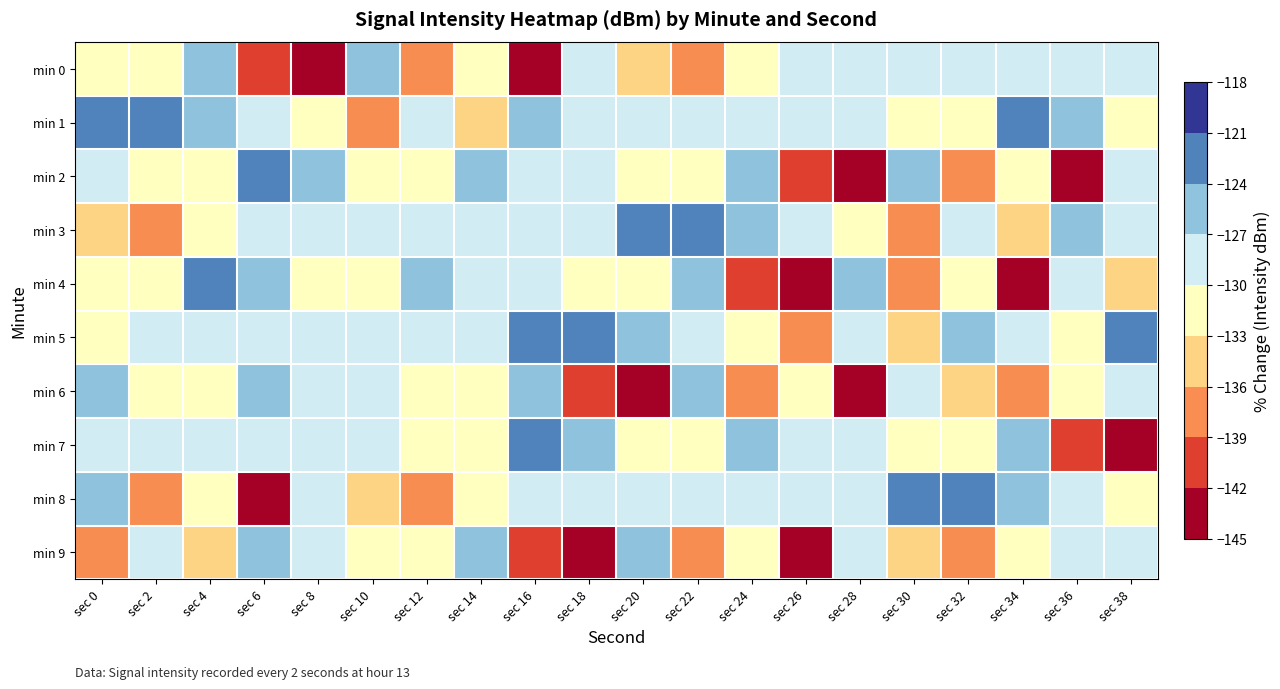

What is the minimum value shown in the chart?

-143.0